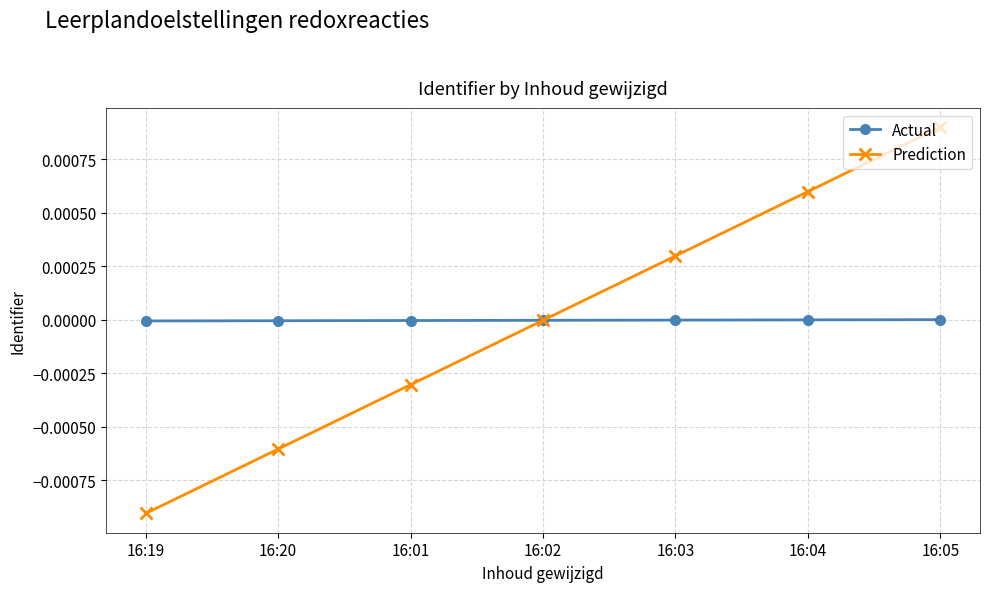

The Prediction series shows -0.0 at 16:20. True or false?

True